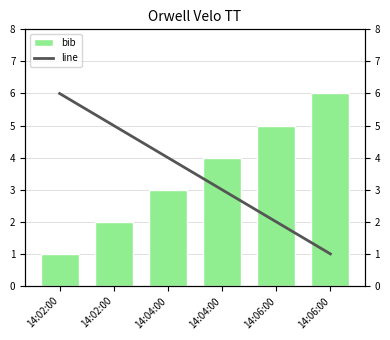

What is the smallest value displayed?

1